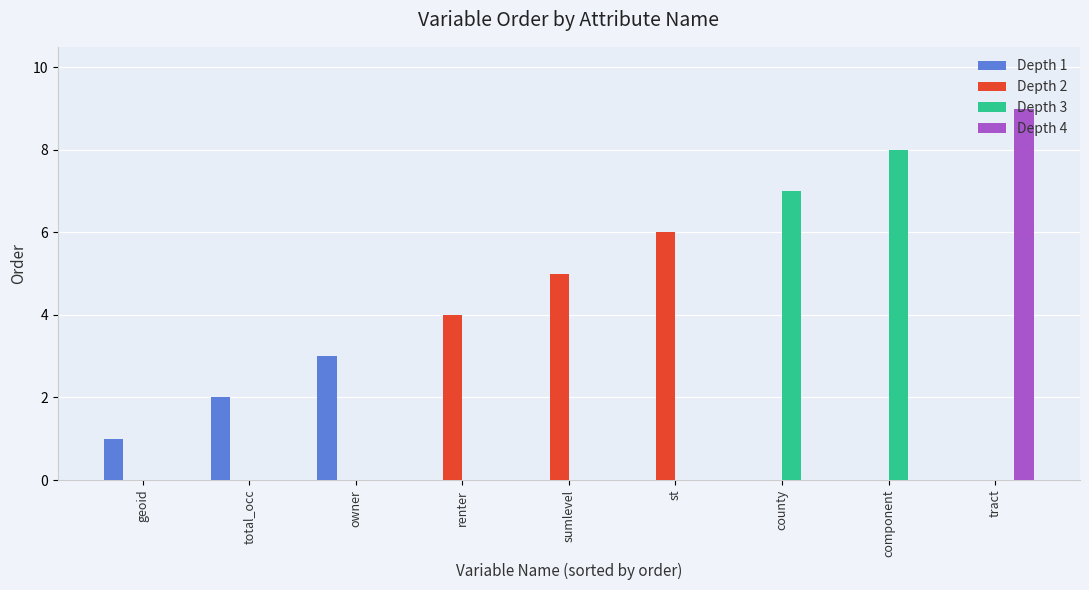

At which category is the sum across all series the highest?

tract